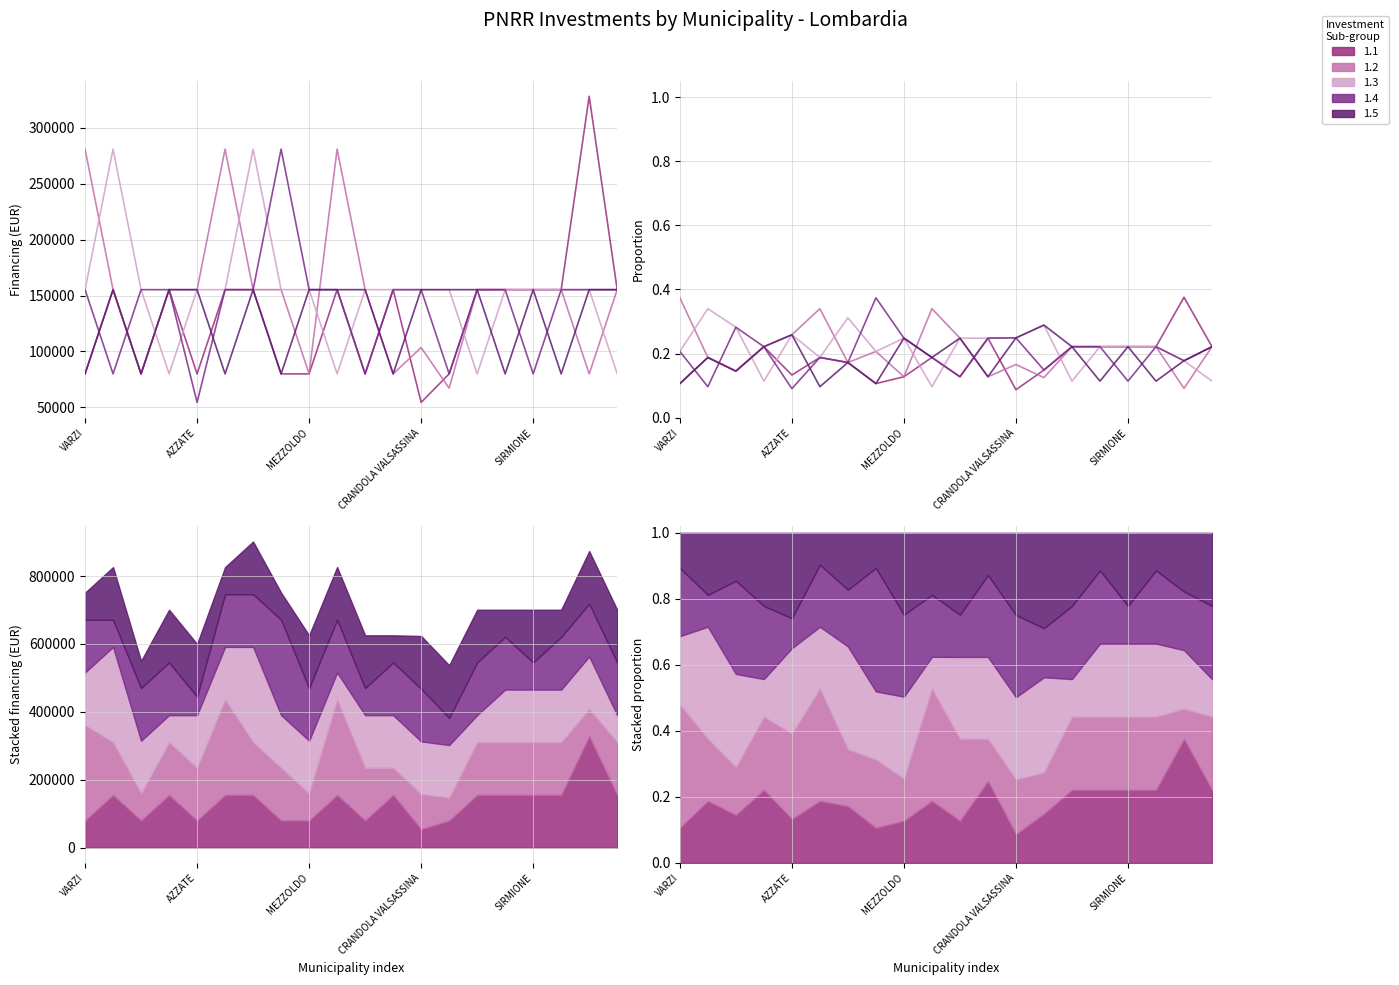

Which series has the widest spread of values?

1.1